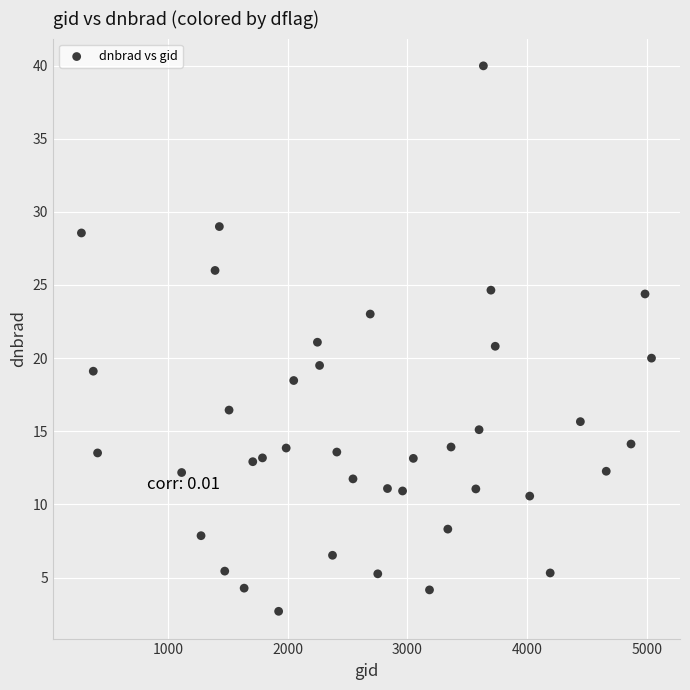

What is the range of Y values (max minus min)?

37.3